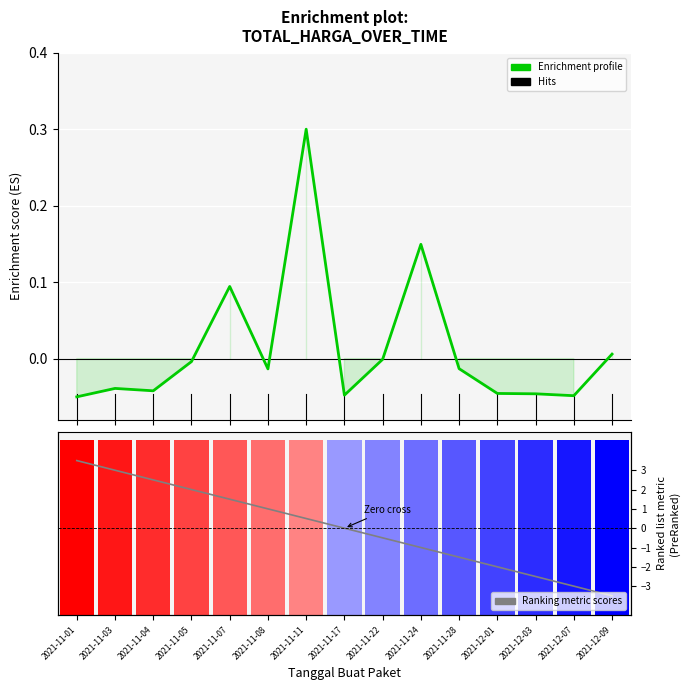

Reading left to right, what are all the values shown in this chart?

Enrichment profile: 2021-11-01=-0.1	2021-11-03=-0.0	2021-11-04=-0.0	2021-11-05=-0.0	2021-11-07=0.1	2021-11-08=-0.0	2021-11-11=0.3	2021-11-17=-0.0	2021-11-22=-0.0	2021-11-24=0.1	2021-11-28=-0.0	2021-12-01=-0.0	2021-12-03=-0.0	2021-12-07=-0.0	2021-12-09=0.0
Ranking metric scores: 2021-11-01=3.5	2021-11-03=3.0	2021-11-04=2.5	2021-11-05=2.0	2021-11-07=1.5	2021-11-08=1.0	2021-11-11=0.5	2021-11-17=0.0	2021-11-22=-0.5	2021-11-24=-1.0	2021-11-28=-1.5	2021-12-01=-2.0	2021-12-03=-2.5	2021-12-07=-3.0	2021-12-09=-3.5